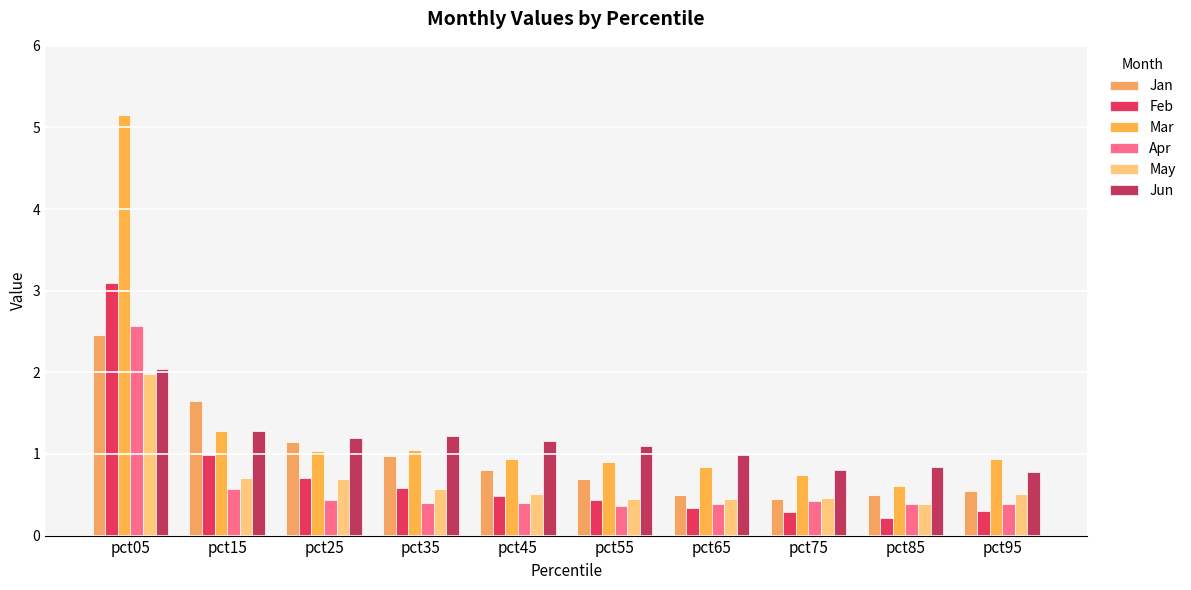

Rank the series by their maximum value, from lowest to highest.

May, Jun, Jan, Apr, Feb, Mar